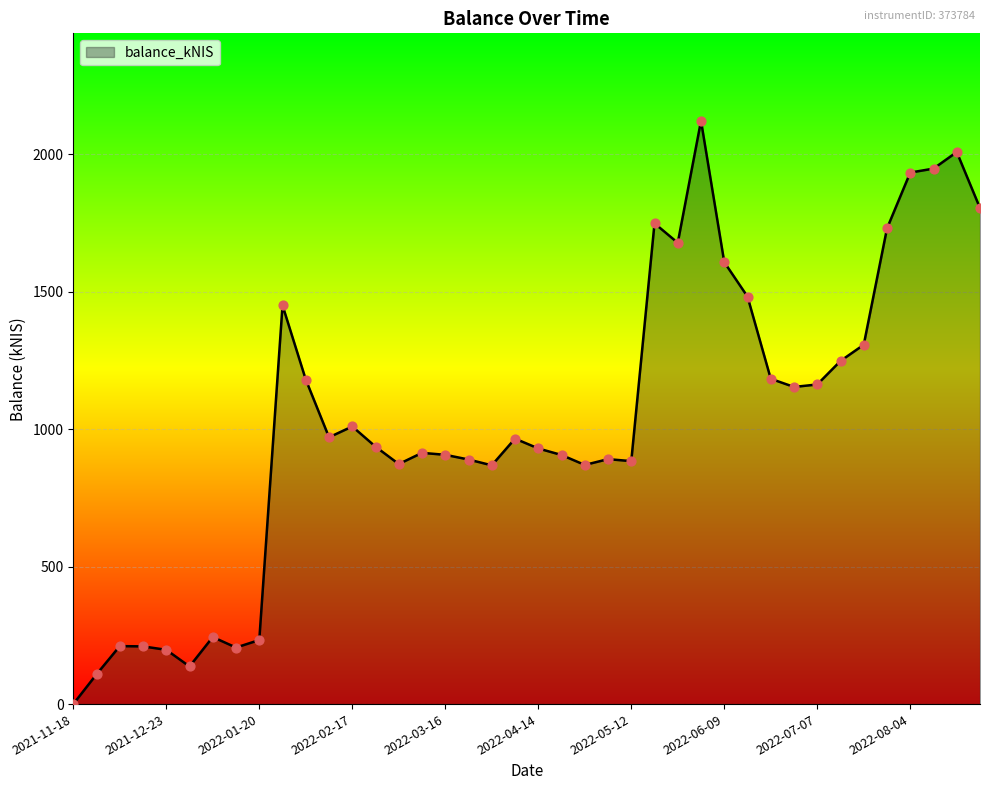

What is the greatest value displayed?

2122.4